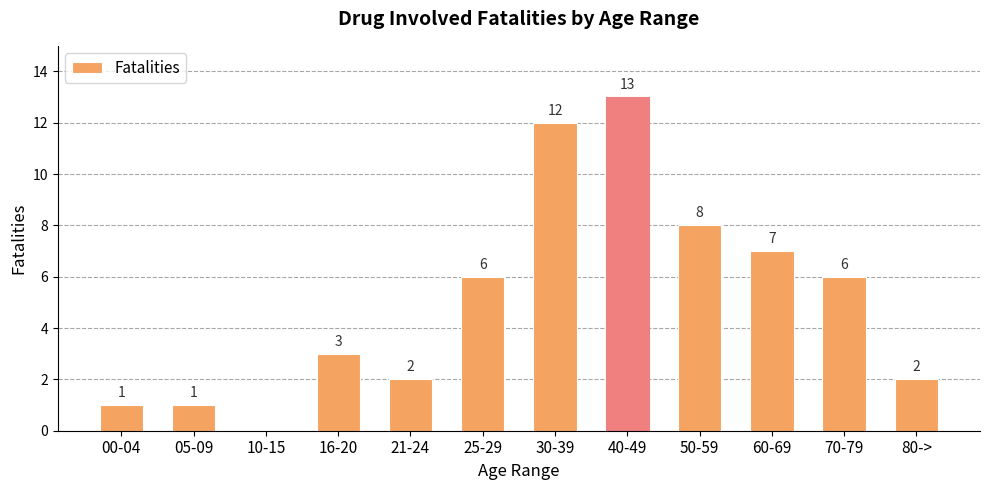

Between 80-> and 30-39, which is larger?

30-39